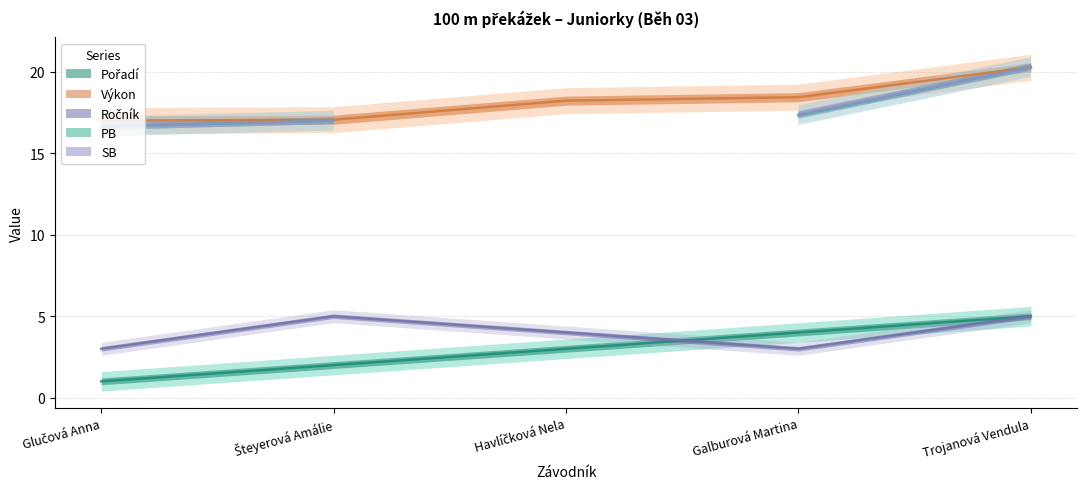

Is it true that Ročník equals 6.2 at Havlíčková Nela?

False